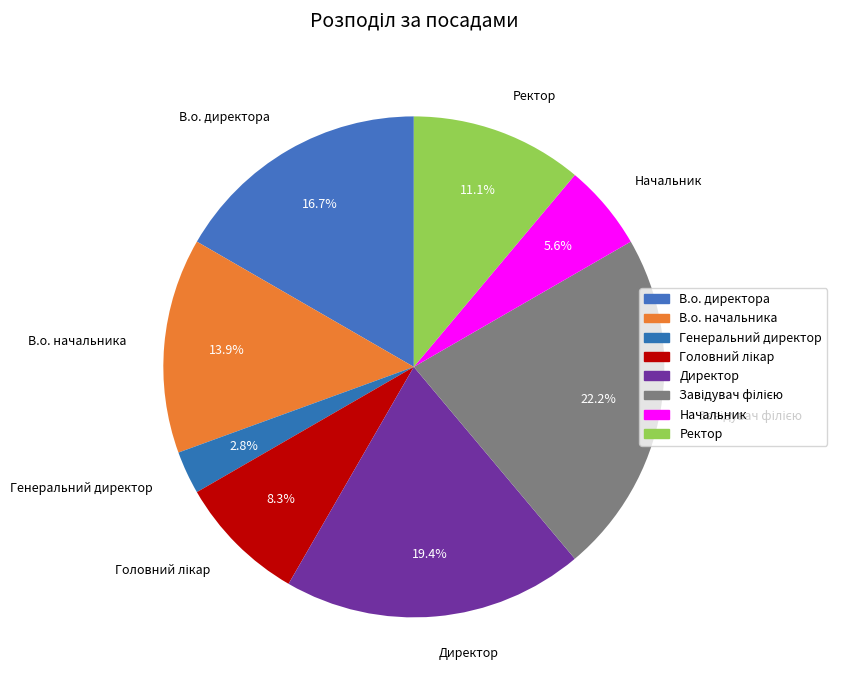

Approximately how many times larger is the value at В.о. директора compared to Директор?

0.9